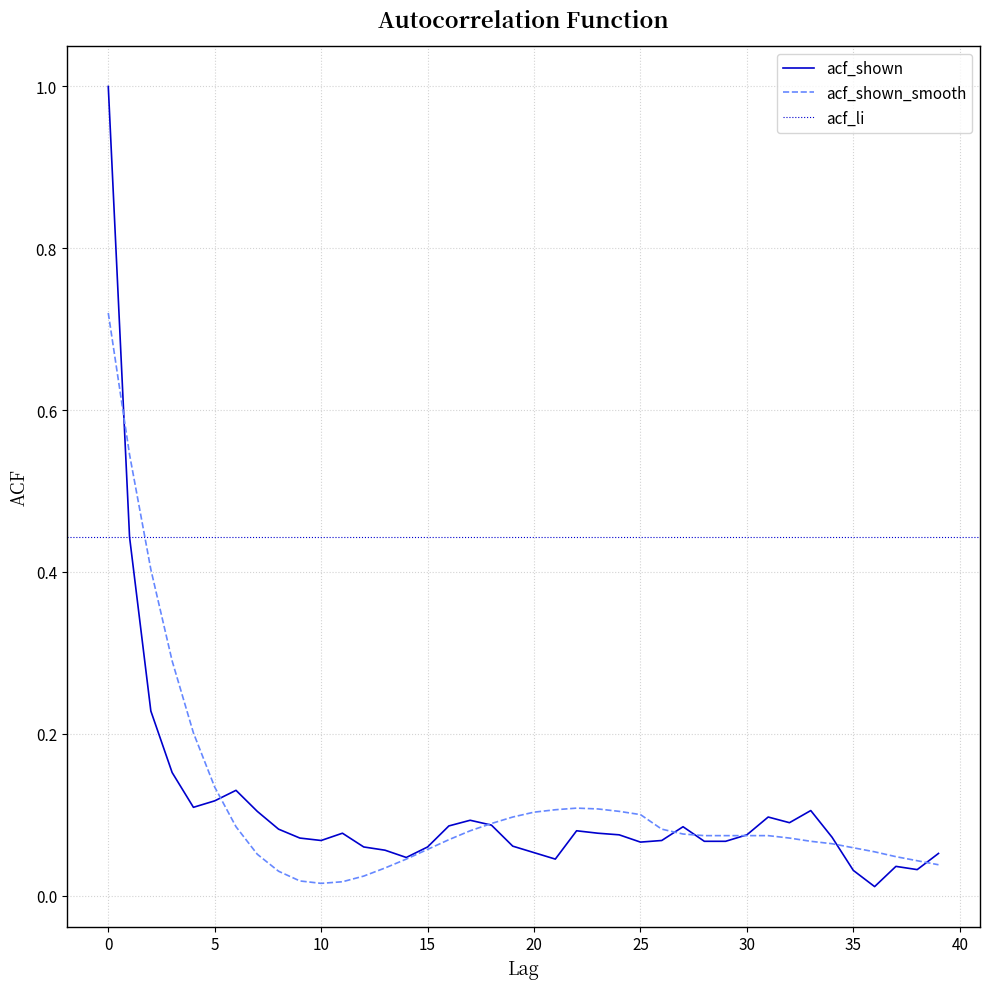

Where is acf_shown nearest to the value 0?

36